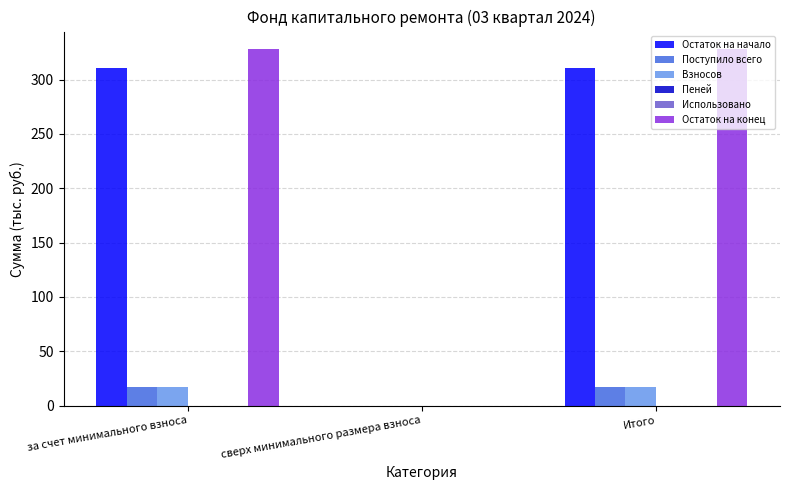

What is the total value across all series at за счет минимального взноса?

672.8